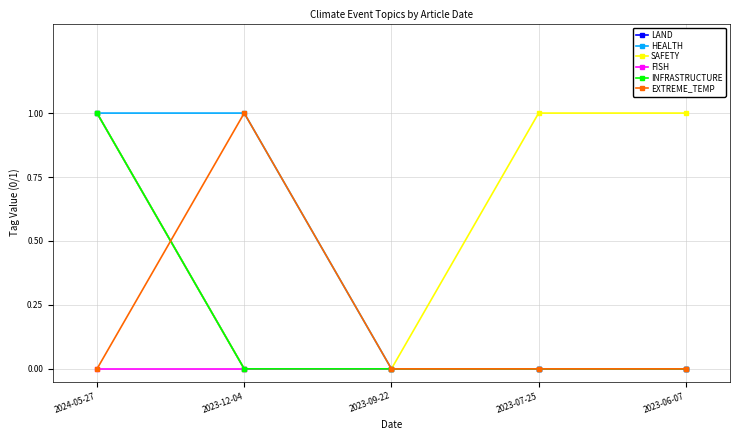

Which series changed the most between 2023-12-04 and 2023-06-07?

HEALTH